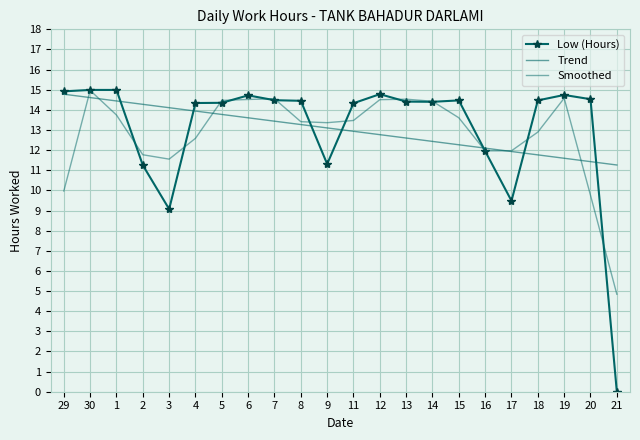

True or false: Trend and Smoothed intersect in this chart.

True